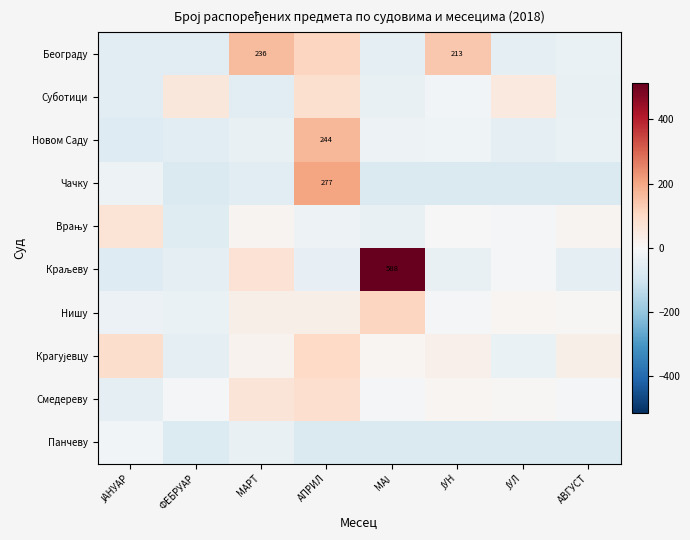

How many values in Суботици are below zero?

5